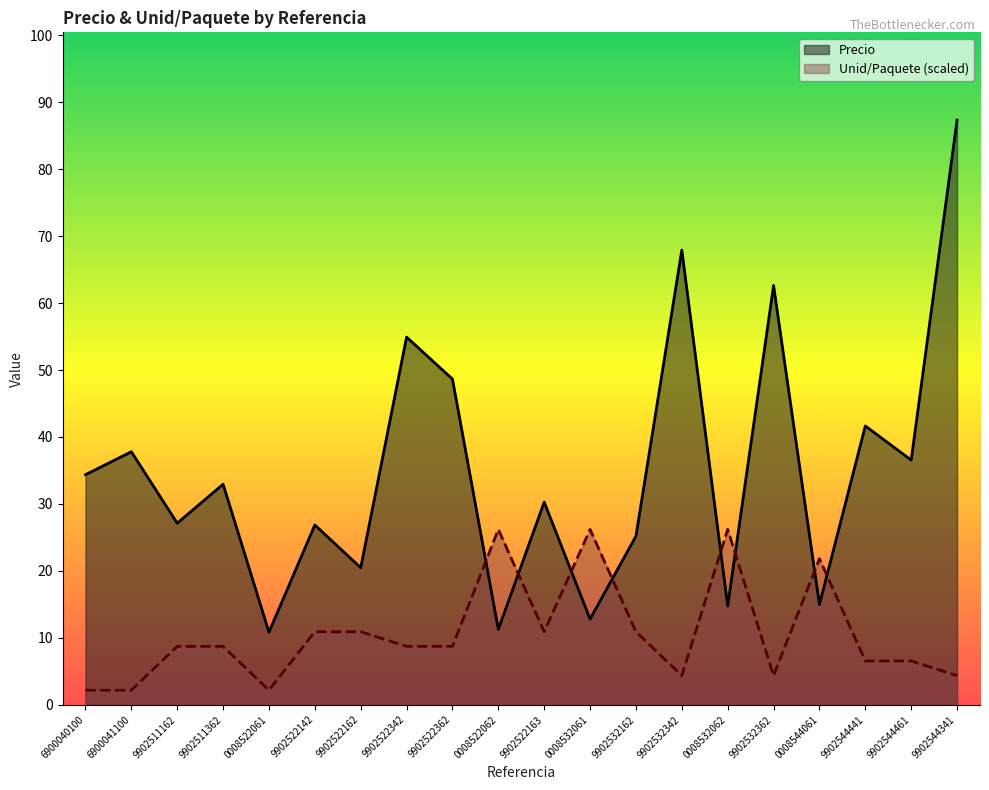

Which category has the highest value in the Precio series?

9902544341